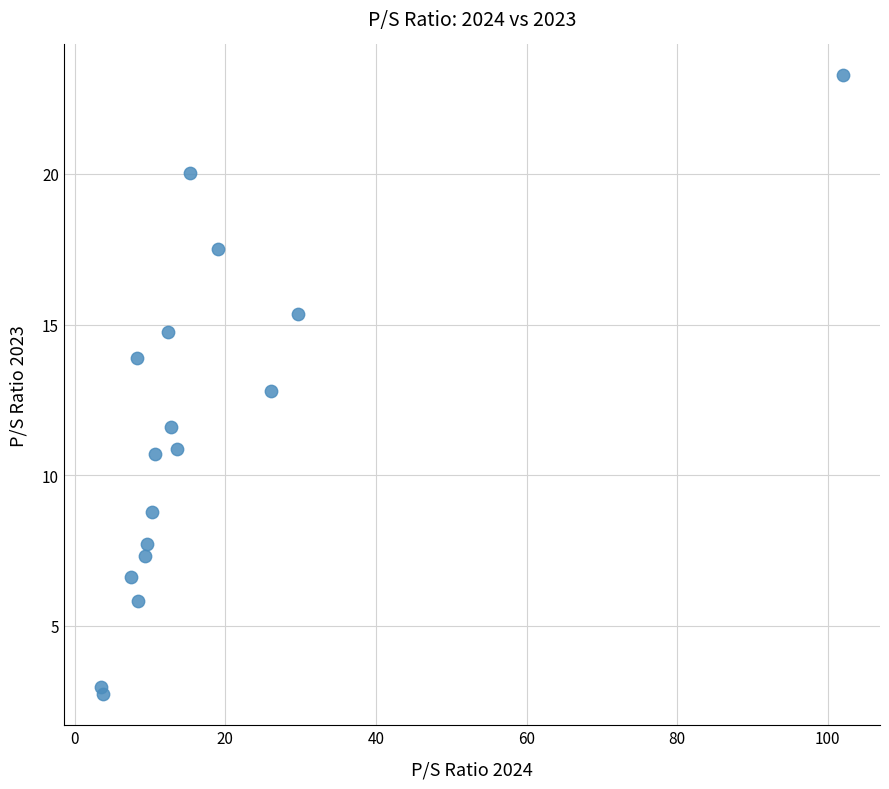

What is the range of Y values (max minus min)?

20.5